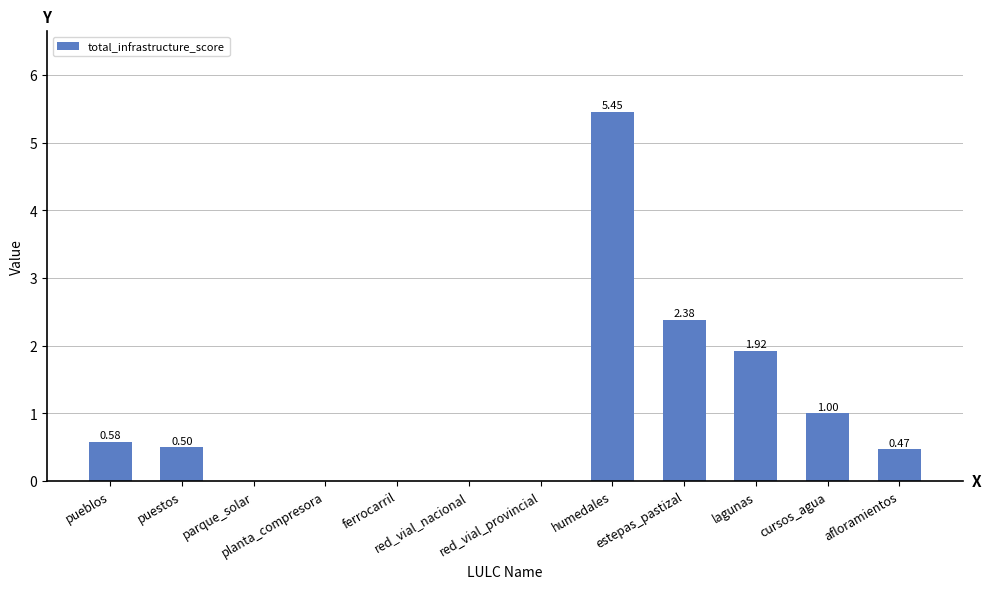

Where is the data nearest to the value 2?

lagunas